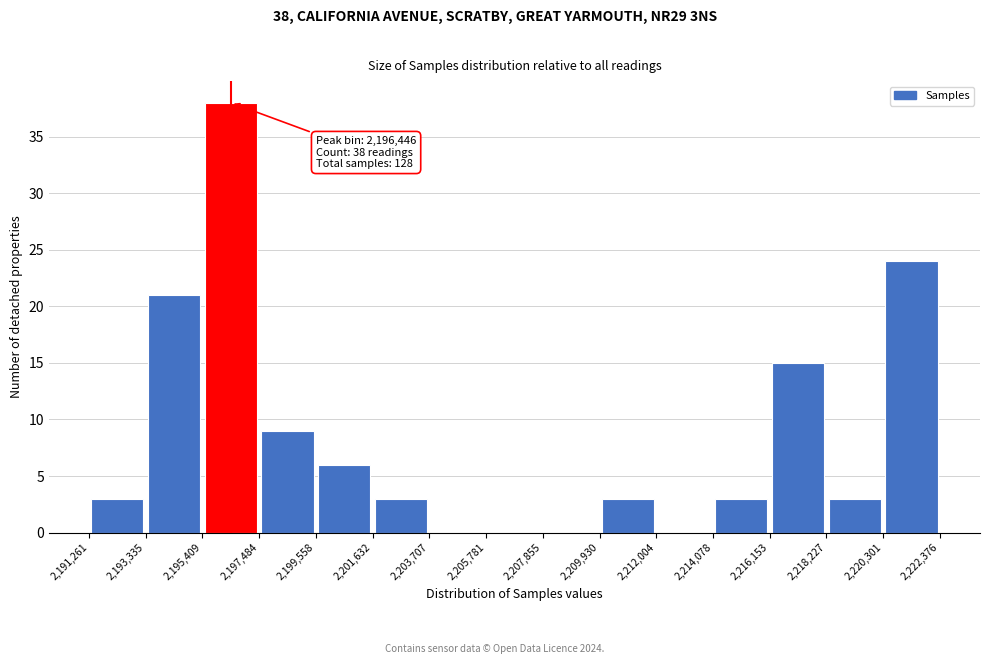

Which range on the x-axis has the tallest bar?

2,195,409 to 2,197,484